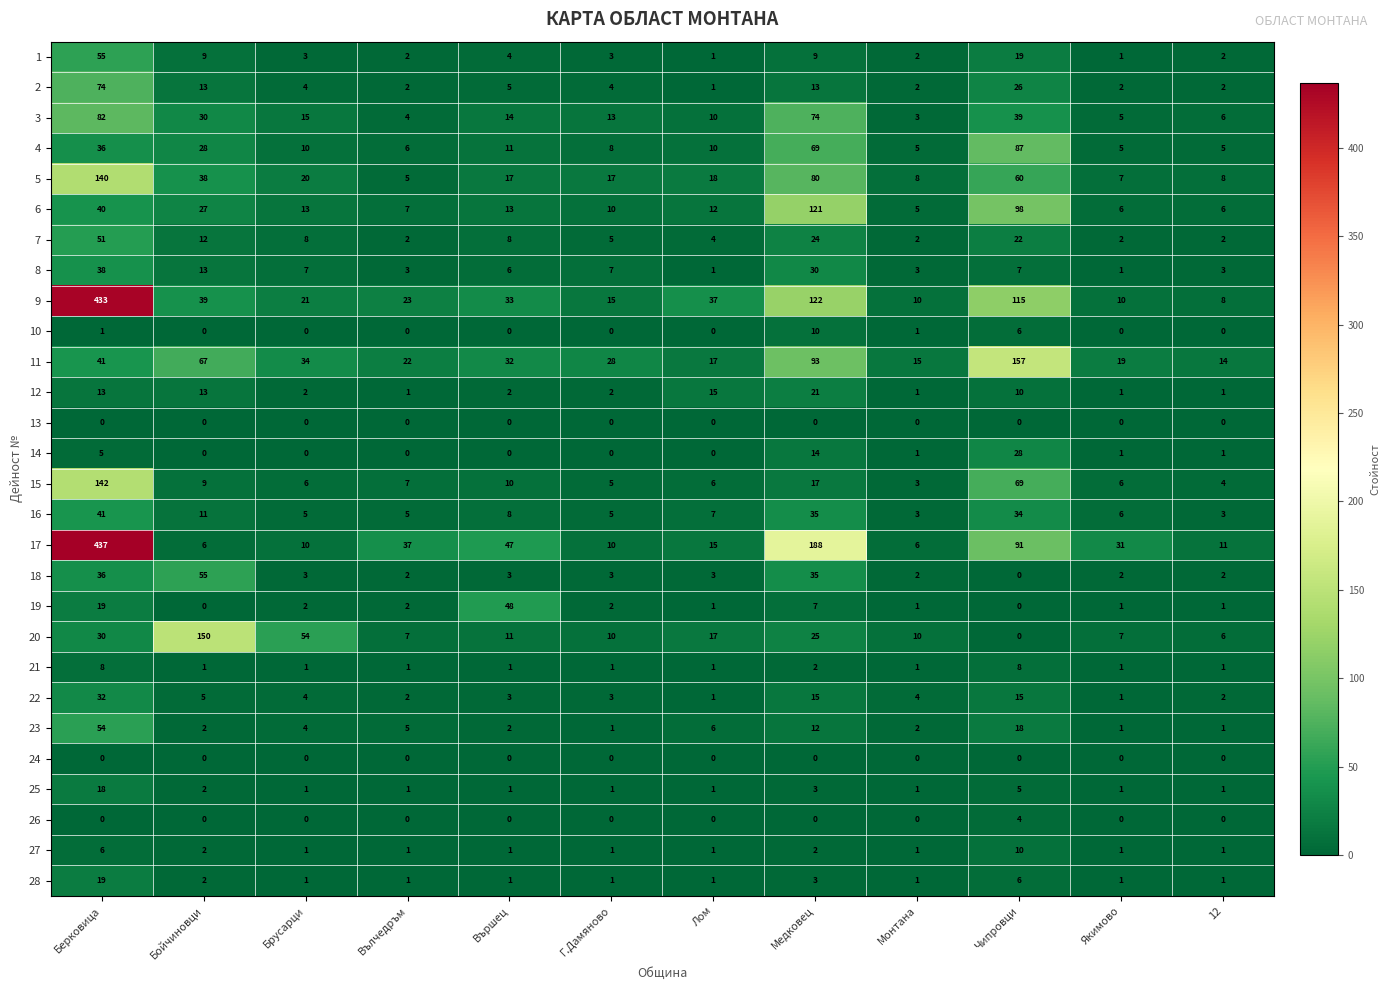

How many positive values does the 20 series have?

11